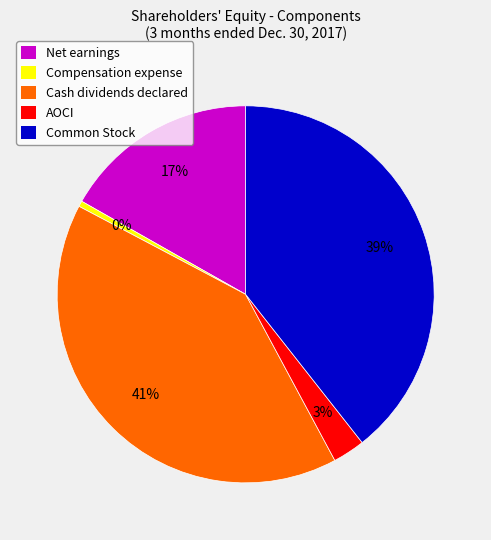

Which slice is the smallest?

Compensation expense